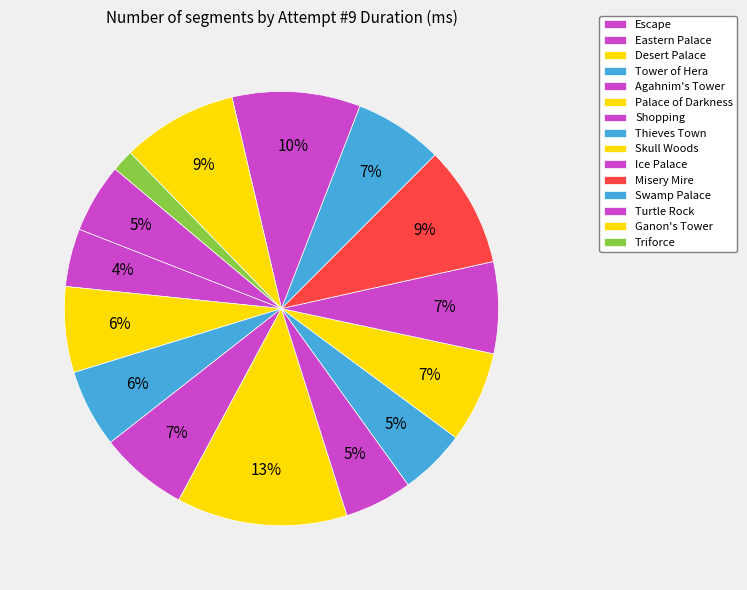

To the nearest percent, what is the average slice percentage?

7%